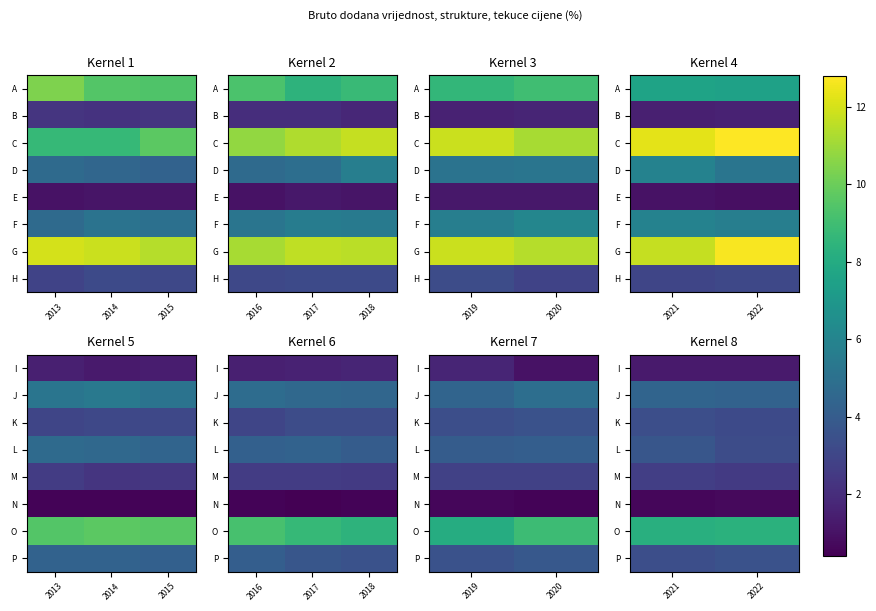

At which category is the sum across all series the highest?

2021